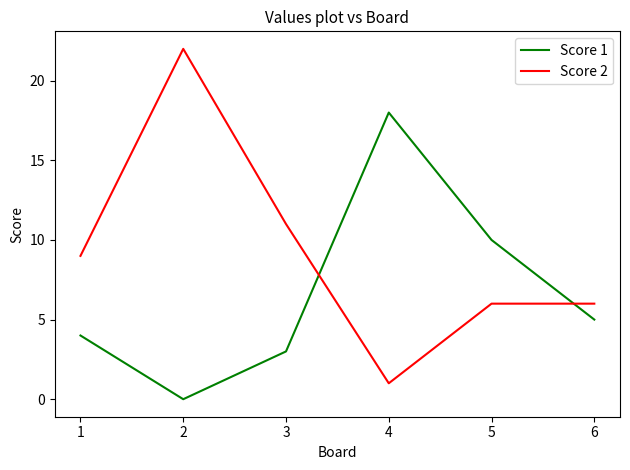

What is the greatest value displayed?

22